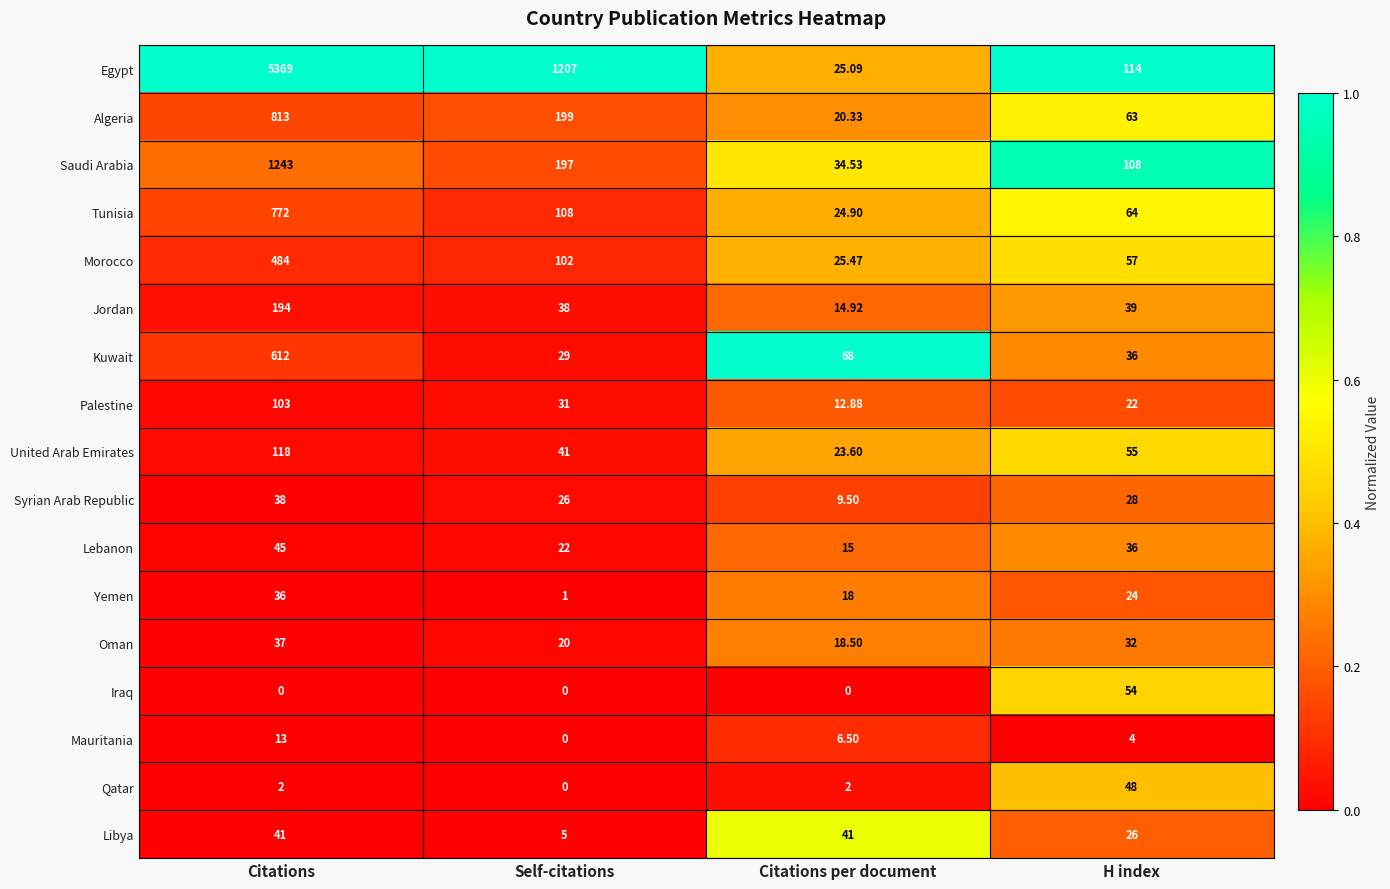

List the series in order of their peak value, highest first.

Egypt, Saudi Arabia, Algeria, Tunisia, Kuwait, Morocco, Jordan, United Arab Emirates, Palestine, Iraq, Qatar, Lebanon, Libya, Syrian Arab Republic, Oman, Yemen, Mauritania